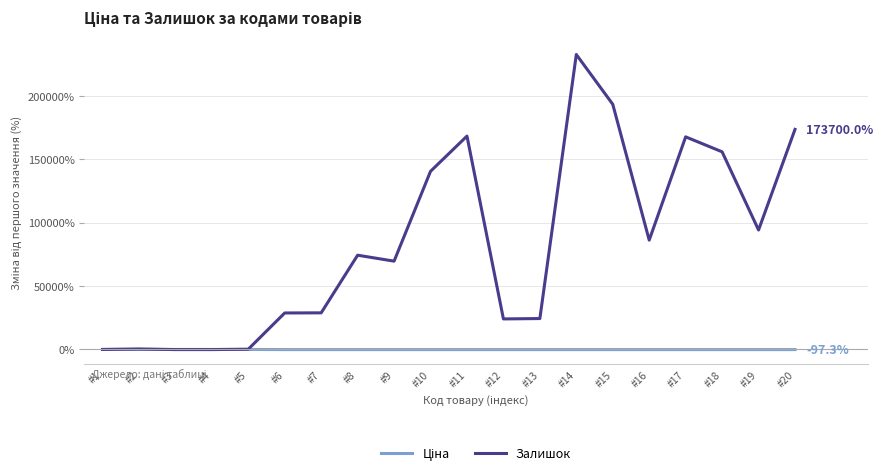

At which category is the sum across all series the highest?

#14